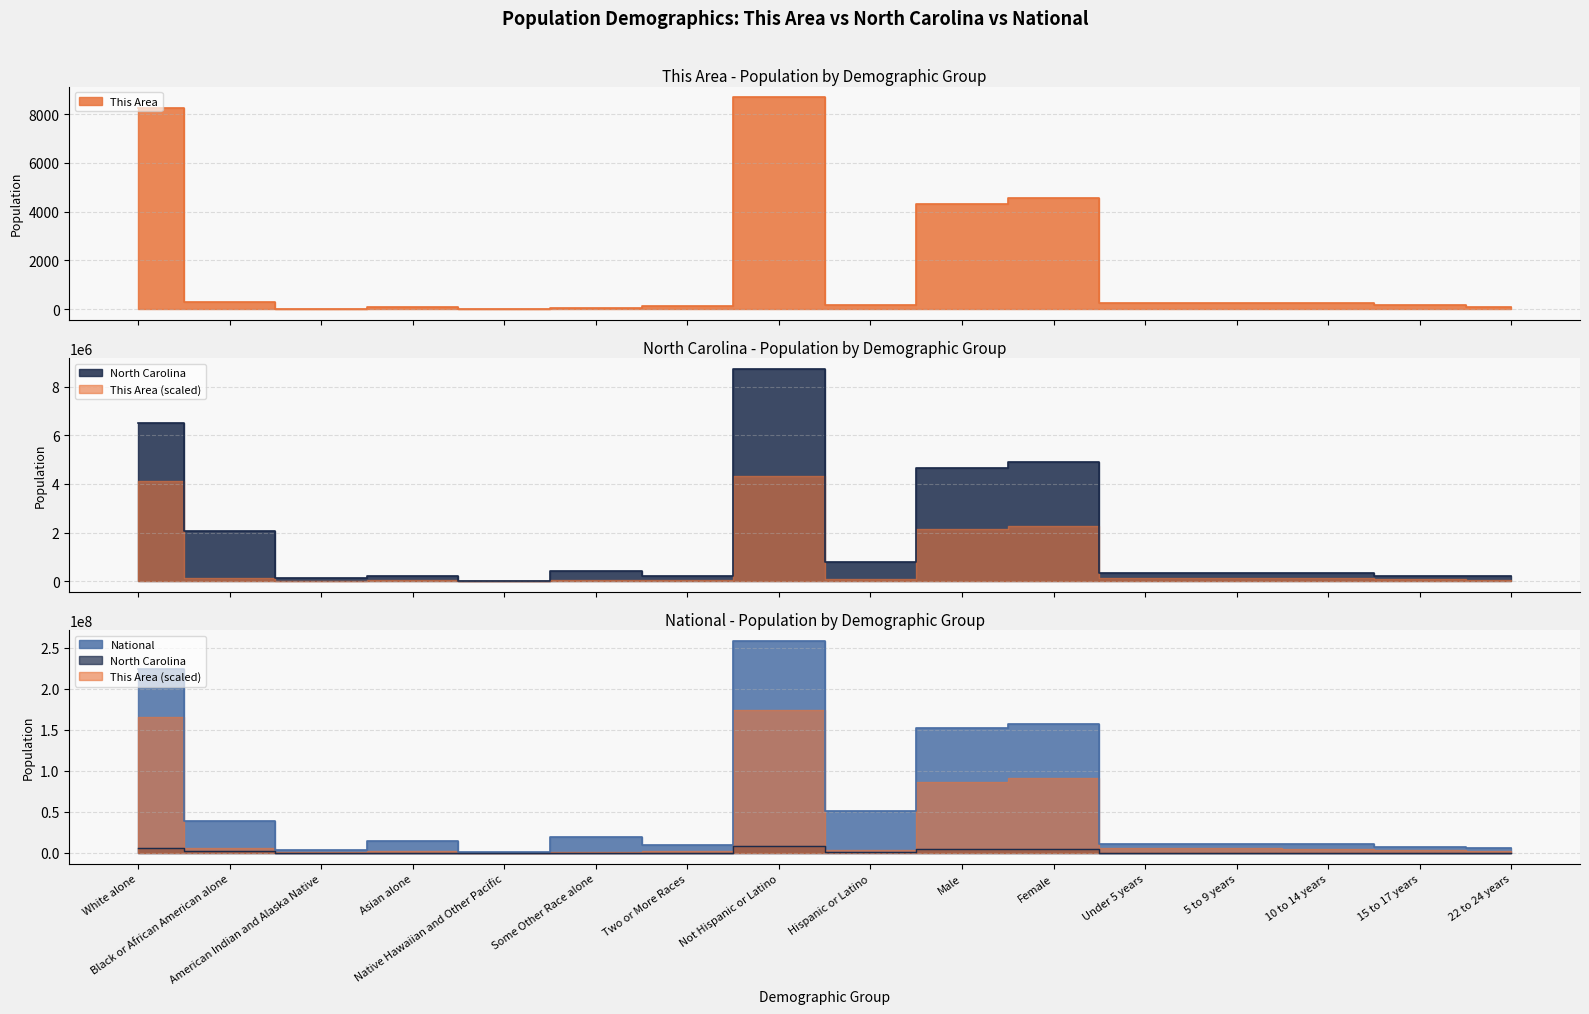

Where is North Carolina nearest to the value 4370983?

Male